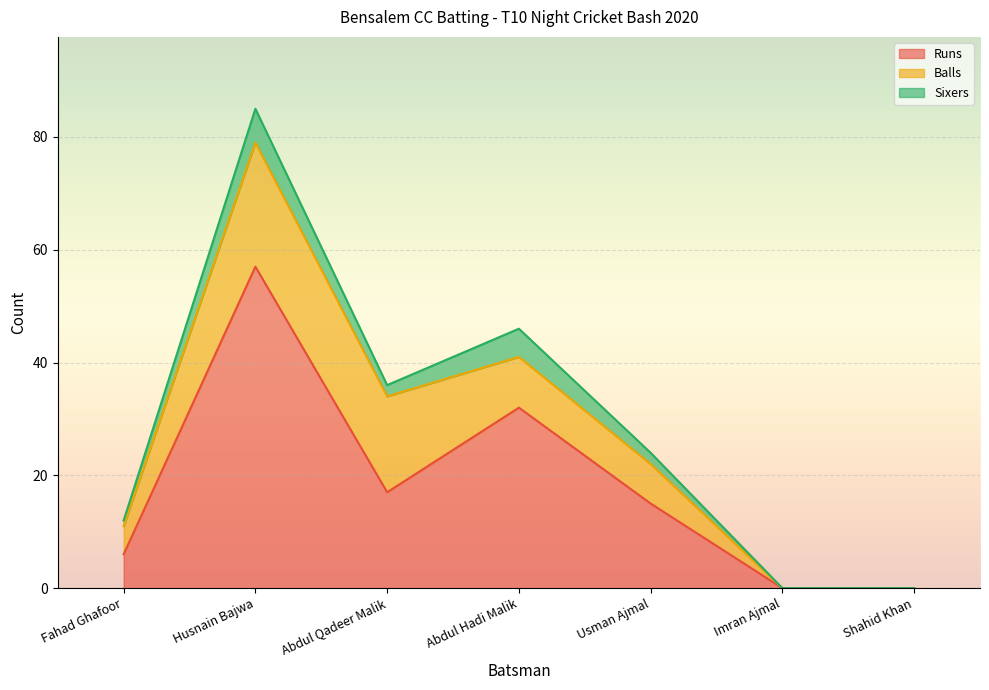

What is the average value of the Runs series?

18